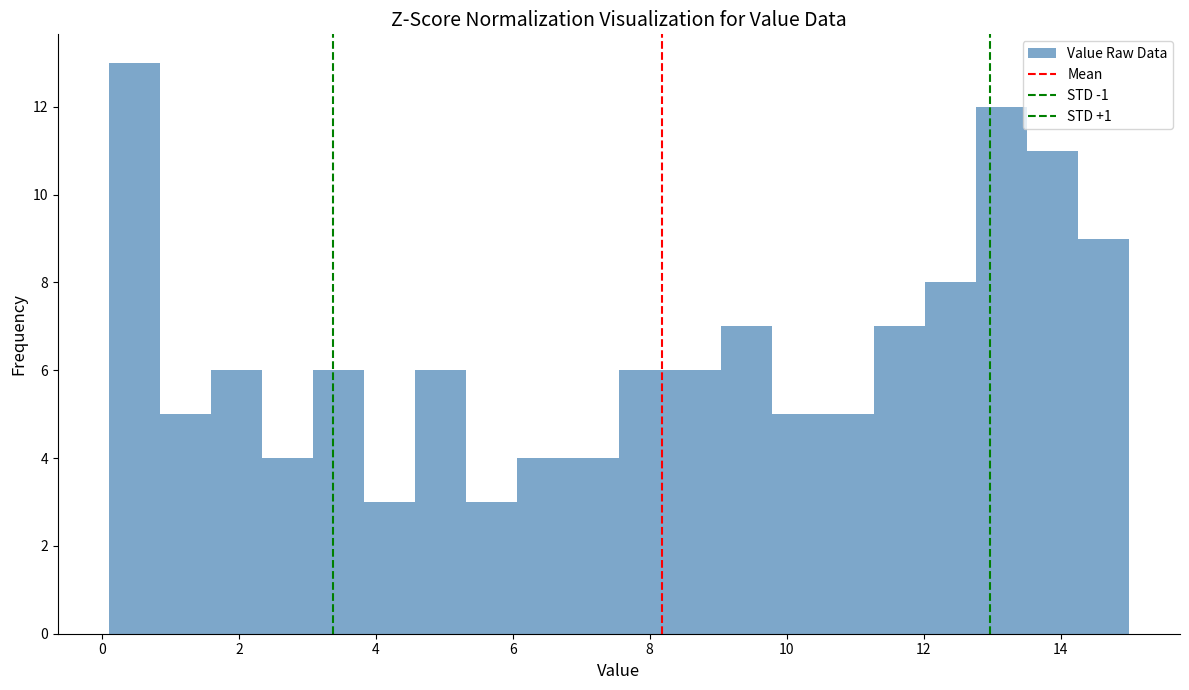

Around what value on the x-axis is the tallest bar? Give the approximate position of its centre, as read against the axis.

0.4